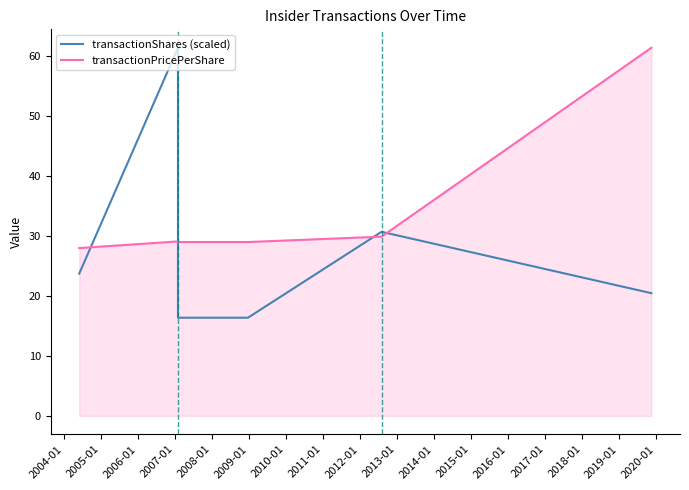

Does the chart have visible grid lines?

No